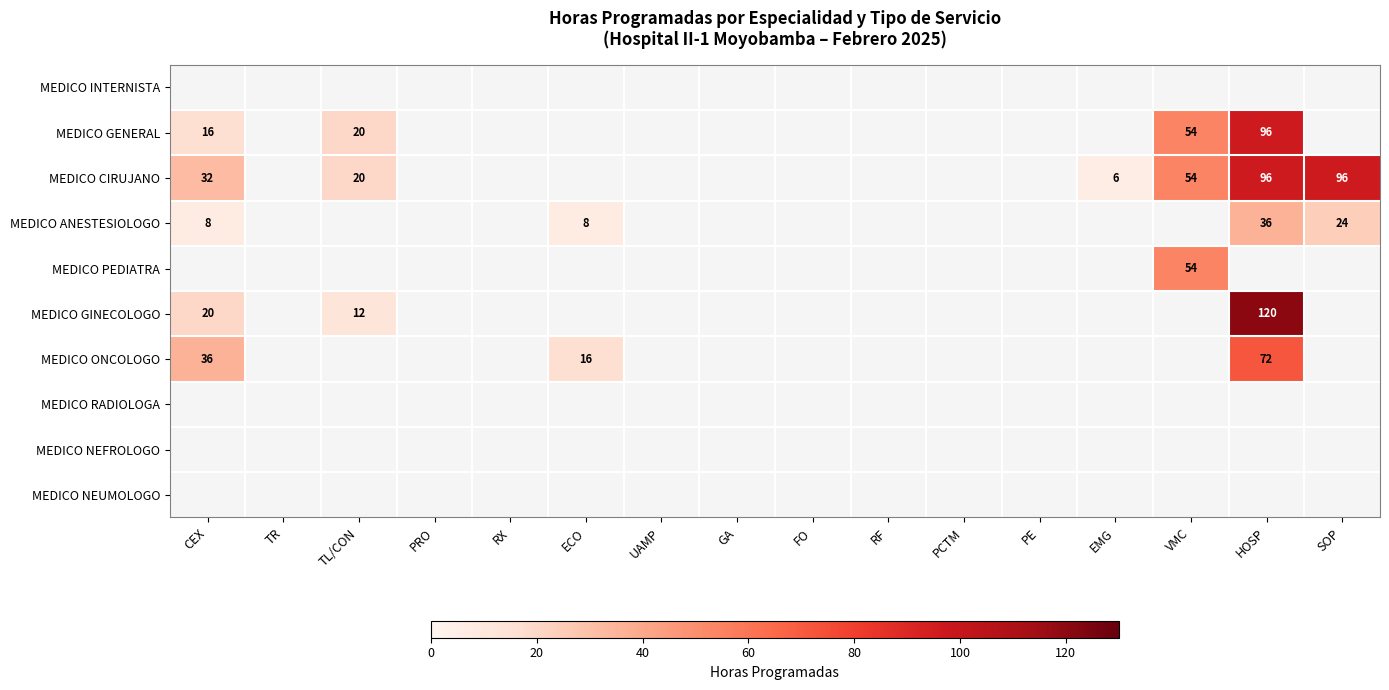

How many categories are shown in the chart?

16